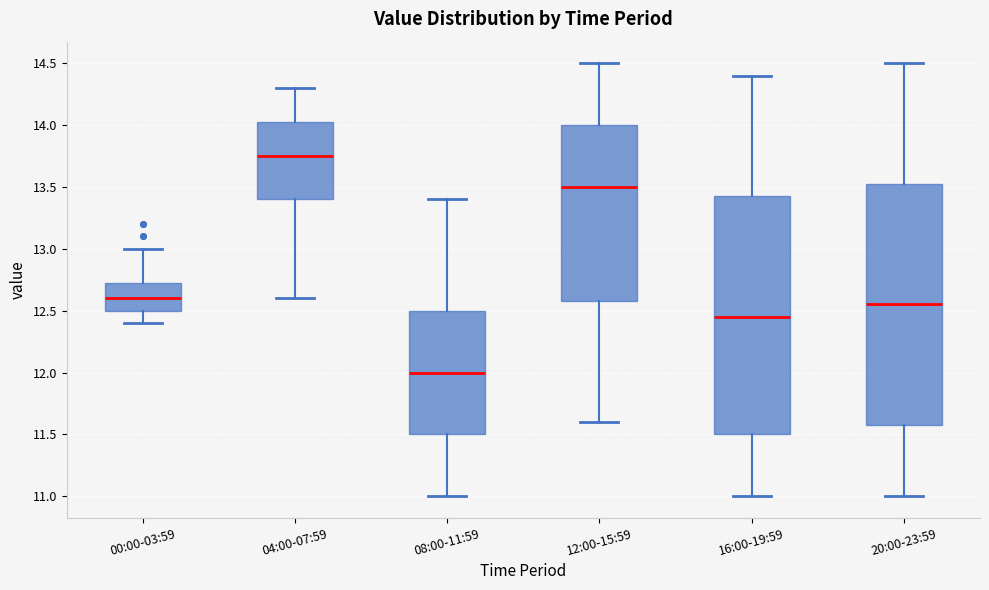

Where does the upper whisker of the box for 04:00-07:59 end on the y-axis? The values are not printed on the chart, so give them approximately, as read against the axis.

14.30